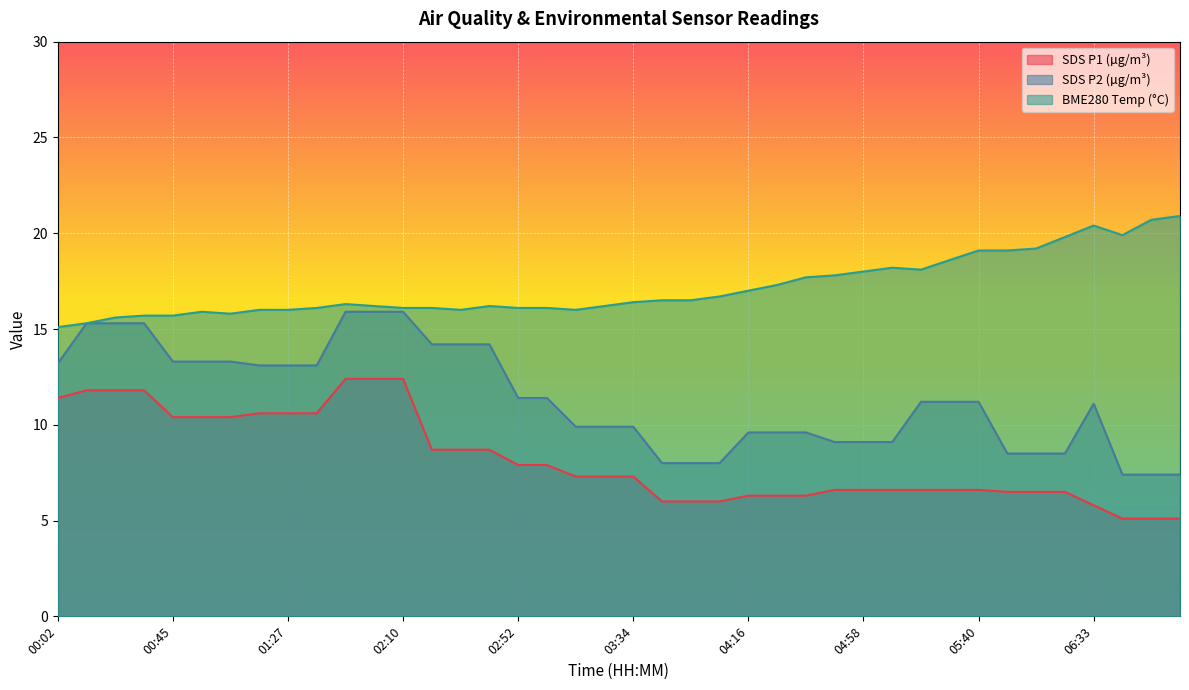

Reading left to right, extract all data points from this chart.

SDS_P1: 00:02=11.4	00:13=11.8	00:24=11.8	00:34=11.8	00:45=10.4	00:55=10.4	01:06=10.4	01:16=10.6	01:27=10.6	01:38=10.6	01:48=12.4	01:59=12.4	02:10=12.4	02:20=8.7	02:30=8.7	02:41=8.7	02:52=7.9	03:02=7.9	03:13=7.3	03:23=7.3	03:34=7.3	03:44=6.0	03:55=6.0	04:05=6.0	04:16=6.3	04:27=6.3	04:37=6.3	04:47=6.6	04:58=6.6	05:09=6.6	05:19=6.6	05:29=6.6	05:40=6.6	05:51=6.5	06:02=6.5	06:12=6.5	06:33=5.8	06:43=5.1	06:54=5.1	07:05=5.1
SDS_P2: 00:02=13.2	00:13=15.3	00:24=15.3	00:34=15.3	00:45=13.3	00:55=13.3	01:06=13.3	01:16=13.1	01:27=13.1	01:38=13.1	01:48=15.9	01:59=15.9	02:10=15.9	02:20=14.2	02:30=14.2	02:41=14.2	02:52=11.4	03:02=11.4	03:13=9.9	03:23=9.9	03:34=9.9	03:44=8.0	03:55=8.0	04:05=8.0	04:16=9.6	04:27=9.6	04:37=9.6	04:47=9.1	04:58=9.1	05:09=9.1	05:19=11.2	05:29=11.2	05:40=11.2	05:51=8.5	06:02=8.5	06:12=8.5	06:33=11.1	06:43=7.4	06:54=7.4	07:05=7.4
BME280_temperature: 00:02=15.1	00:13=15.3	00:24=15.6	00:34=15.7	00:45=15.7	00:55=15.9	01:06=15.8	01:16=16.0	01:27=16.0	01:38=16.1	01:48=16.3	01:59=16.2	02:10=16.1	02:20=16.1	02:30=16.0	02:41=16.2	02:52=16.1	03:02=16.1	03:13=16.0	03:23=16.2	03:34=16.4	03:44=16.5	03:55=16.5	04:05=16.7	04:16=17.0	04:27=17.3	04:37=17.7	04:47=17.8	04:58=18.0	05:09=18.2	05:19=18.1	05:29=18.6	05:40=19.1	05:51=19.1	06:02=19.2	06:12=19.8	06:33=20.4	06:43=19.9	06:54=20.7	07:05=20.9